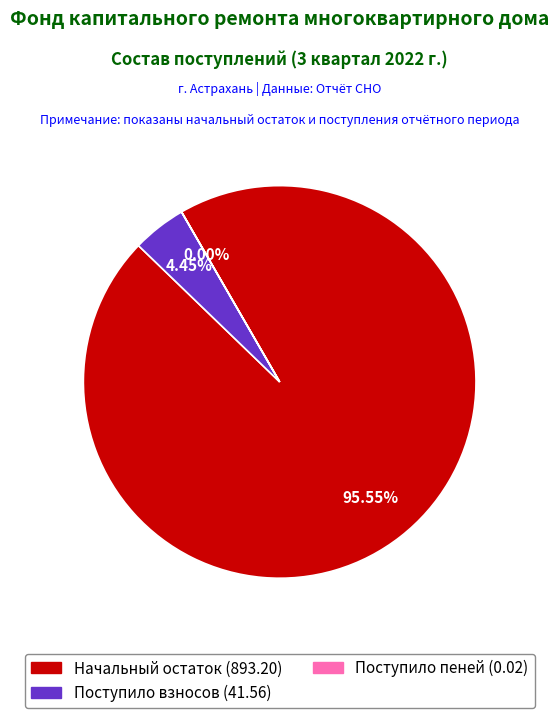

Does Начальный остаток (893.20) represent more than half of the total?

Yes